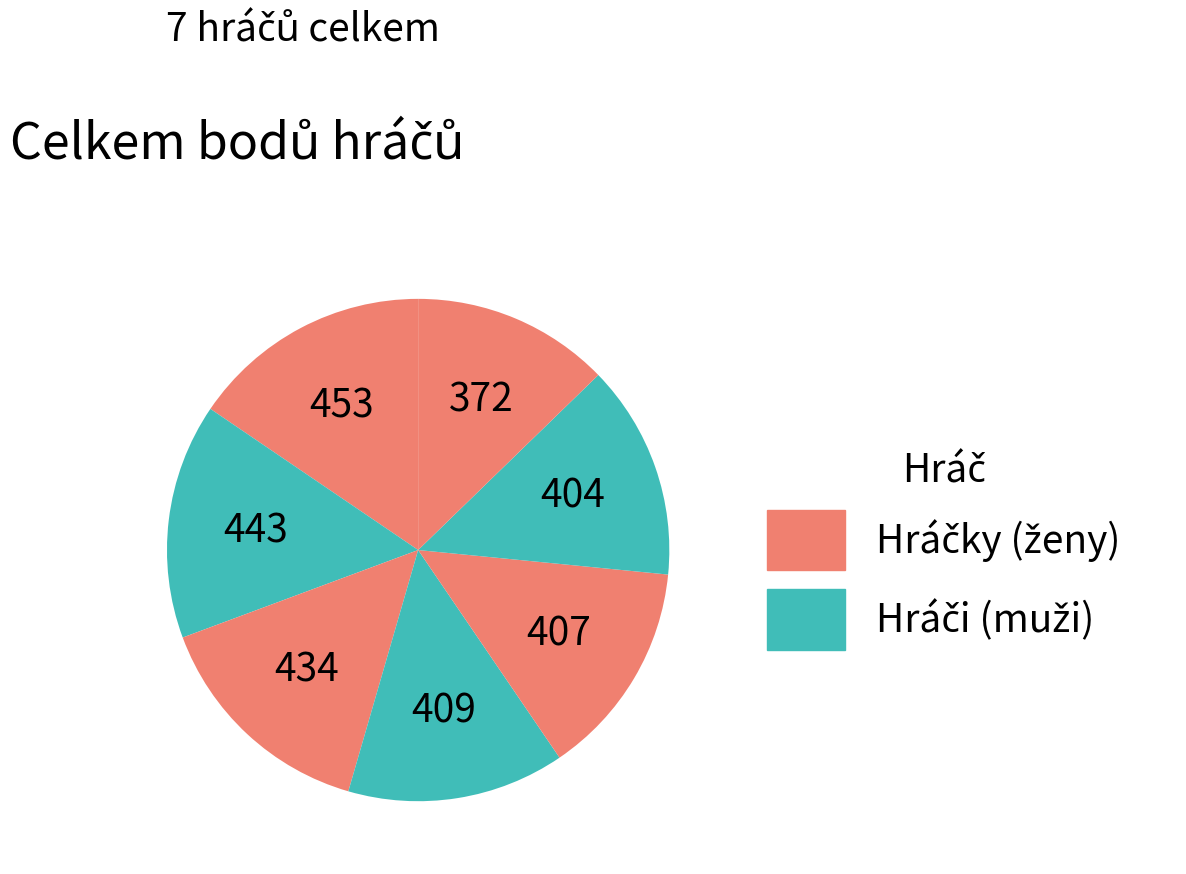

How many segments does this pie chart have?

7